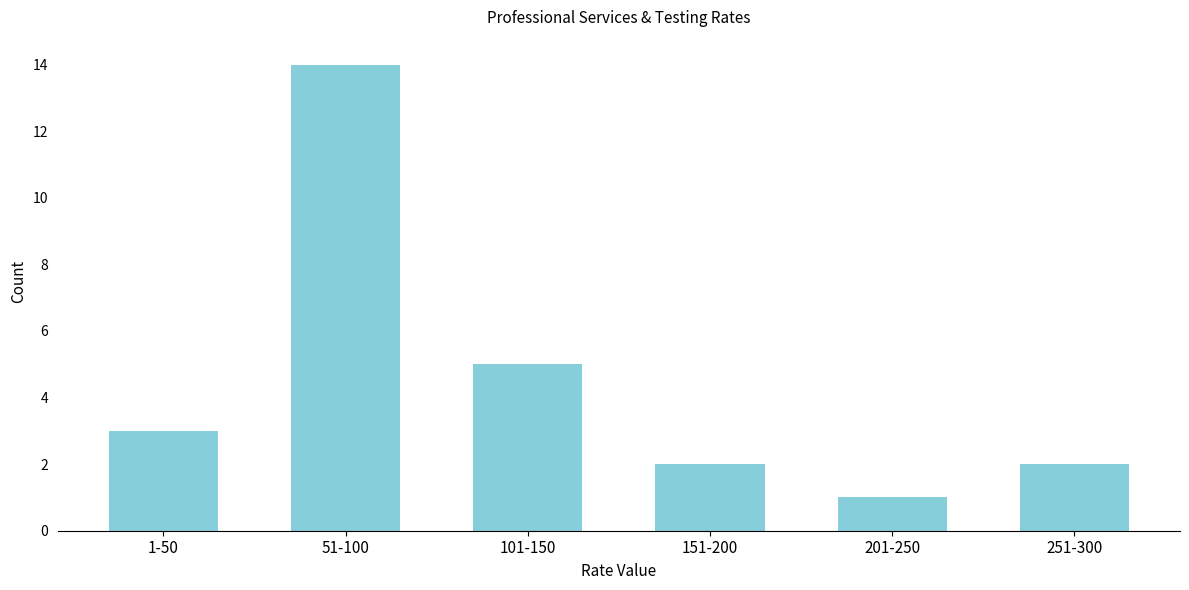

Reading left to right, what are all the values shown in this chart?

3	14	5	2	1	2